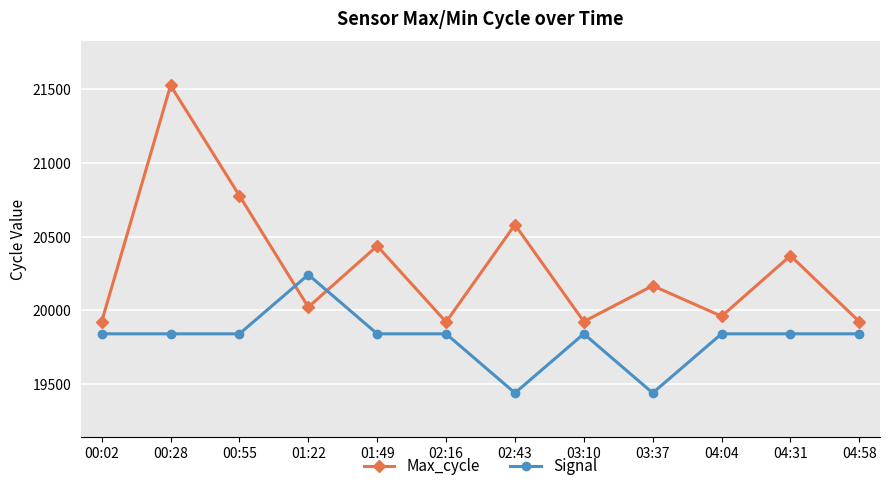

True or false: Max_cycle has a value of 34448.3 at 02:16.

False